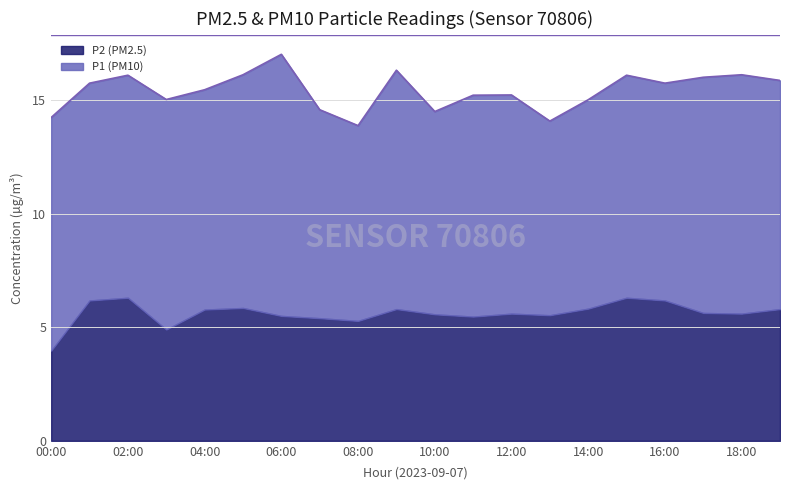

Which category has the highest value in the P2 series?

02:00